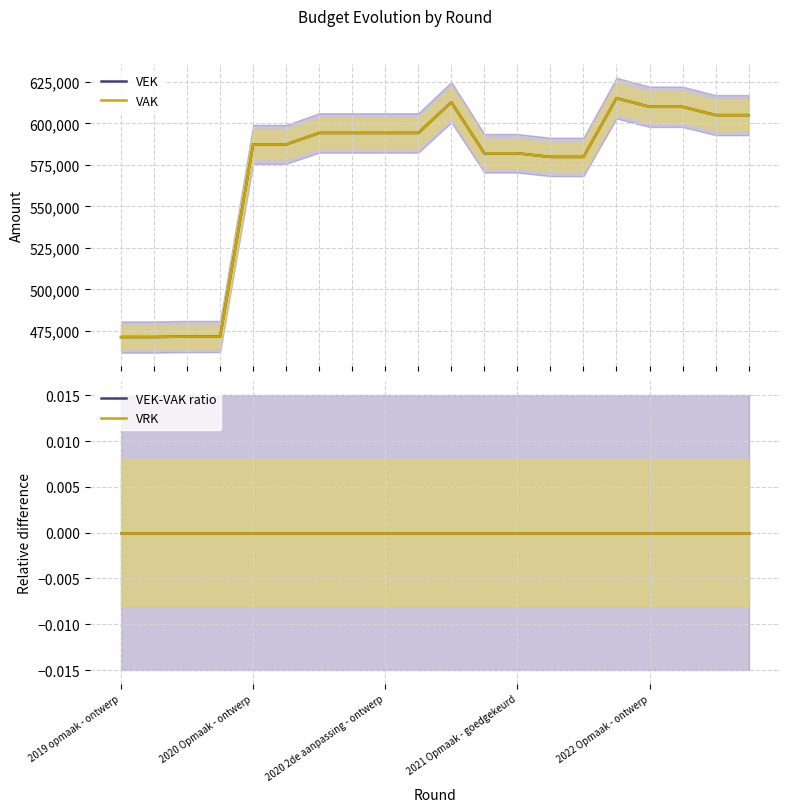

True or false: VRK and VEK-VAK ratio intersect in this chart.

False